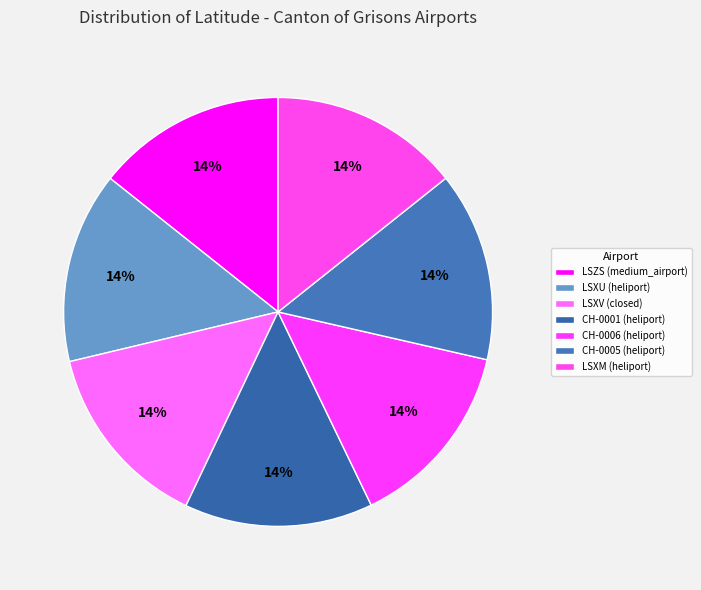

What is the ratio of the value at LSXU (heliport) to the value at CH-0005 (heliport)?

1.0